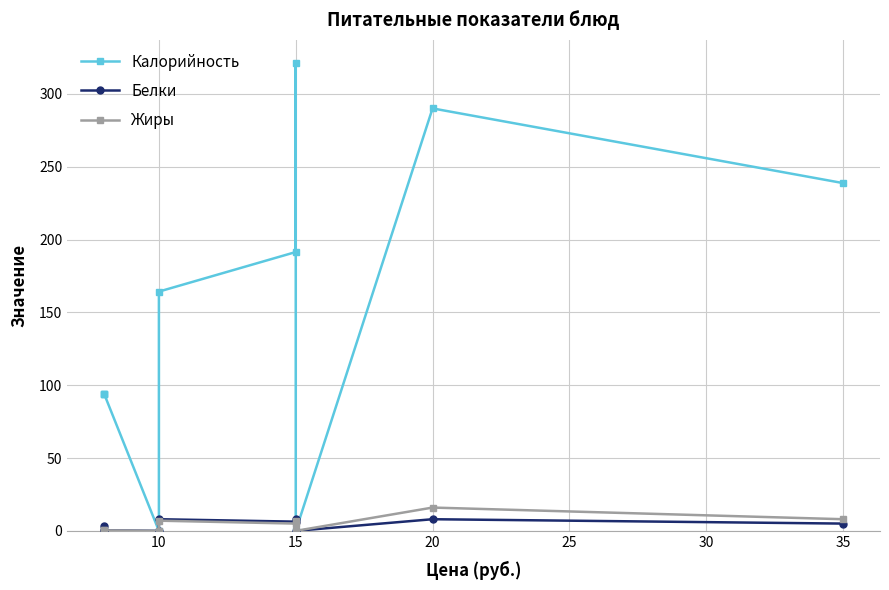

Reading left to right, what are all the values shown in this chart?

Калорийность: 94.0	94.0	94.0	0.0	164.2	191.4	321.0	0.0	290.0	238.7
Белки: 3.0	0.0	0.3	0.0	8.0	6.3	8.0	0.0	8.0	5.0
Жиры: 0.3	0.0	0.3	0.0	7.0	5.0	7.0	0.0	16.0	8.0